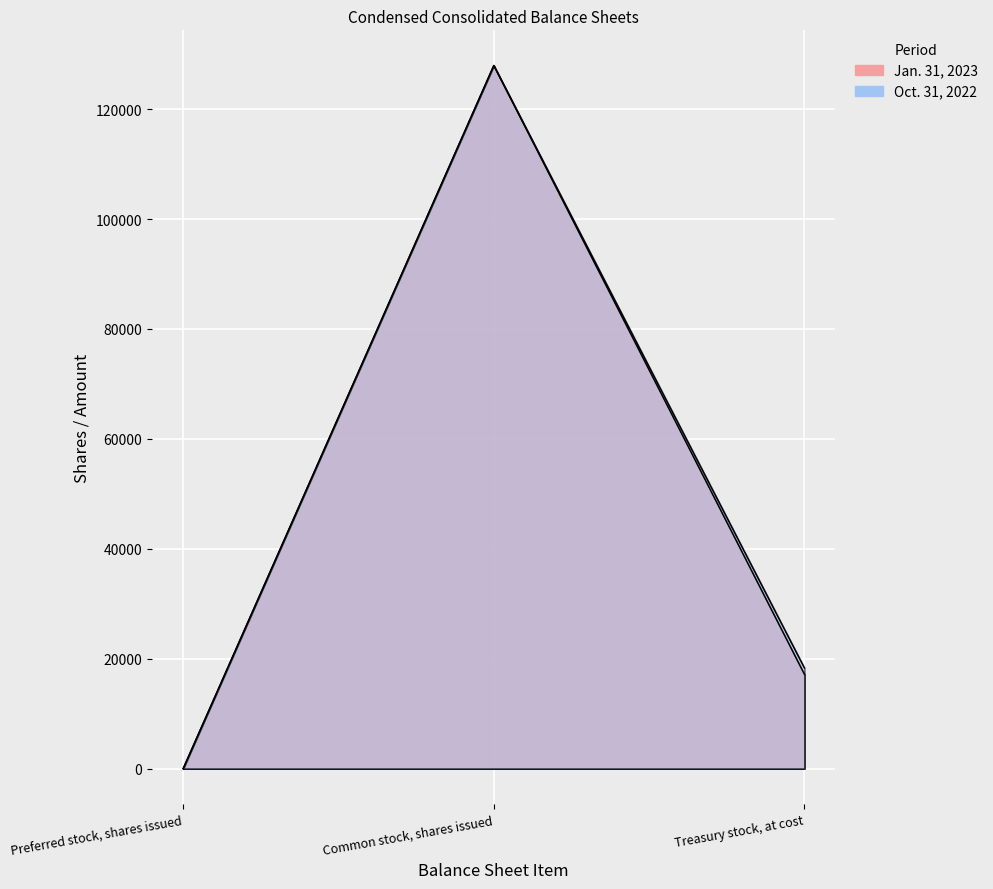

Reading right to left, what are all the values shown in this chart?

Jan. 31, 2023: 17165	127937	0
Oct. 31, 2022: 18312	127937	0